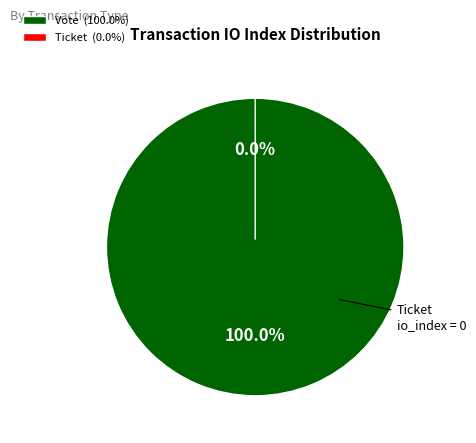

Which category has the smallest portion of the pie?

Ticket